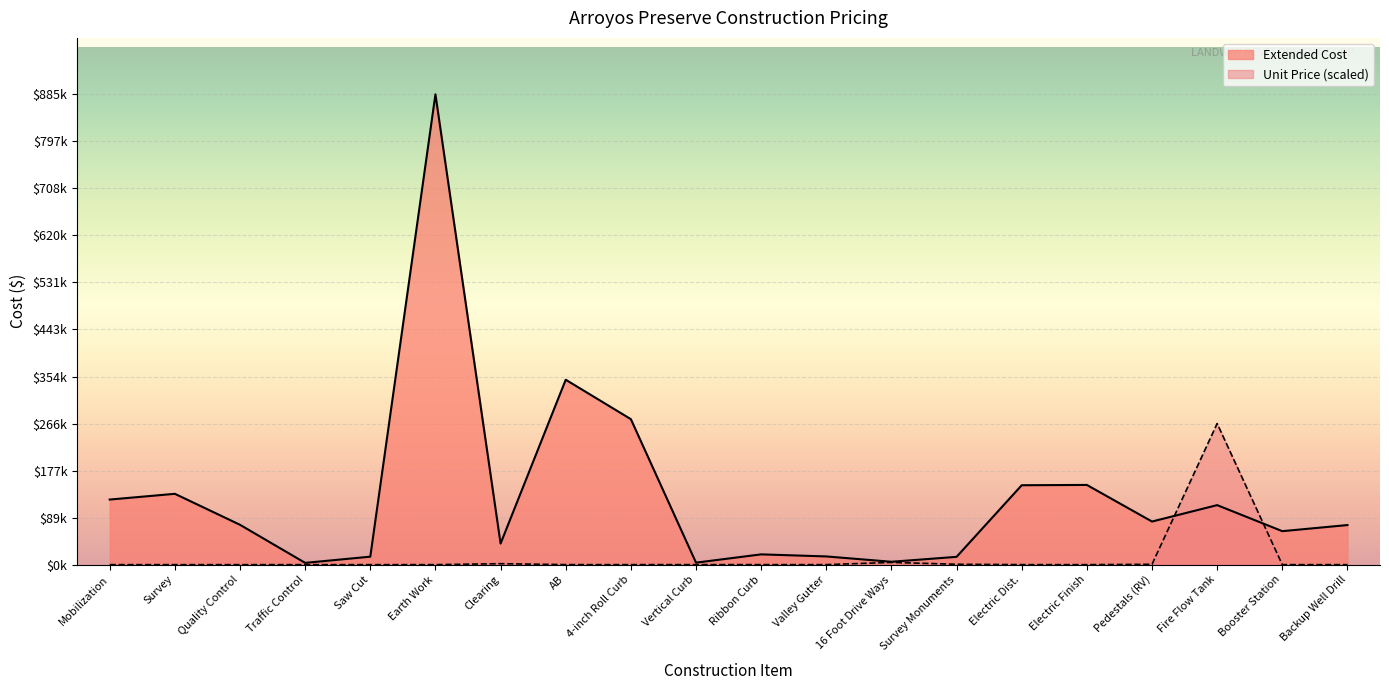

What is the difference between the maximum and minimum values in the Extended Cost series?

881674.0